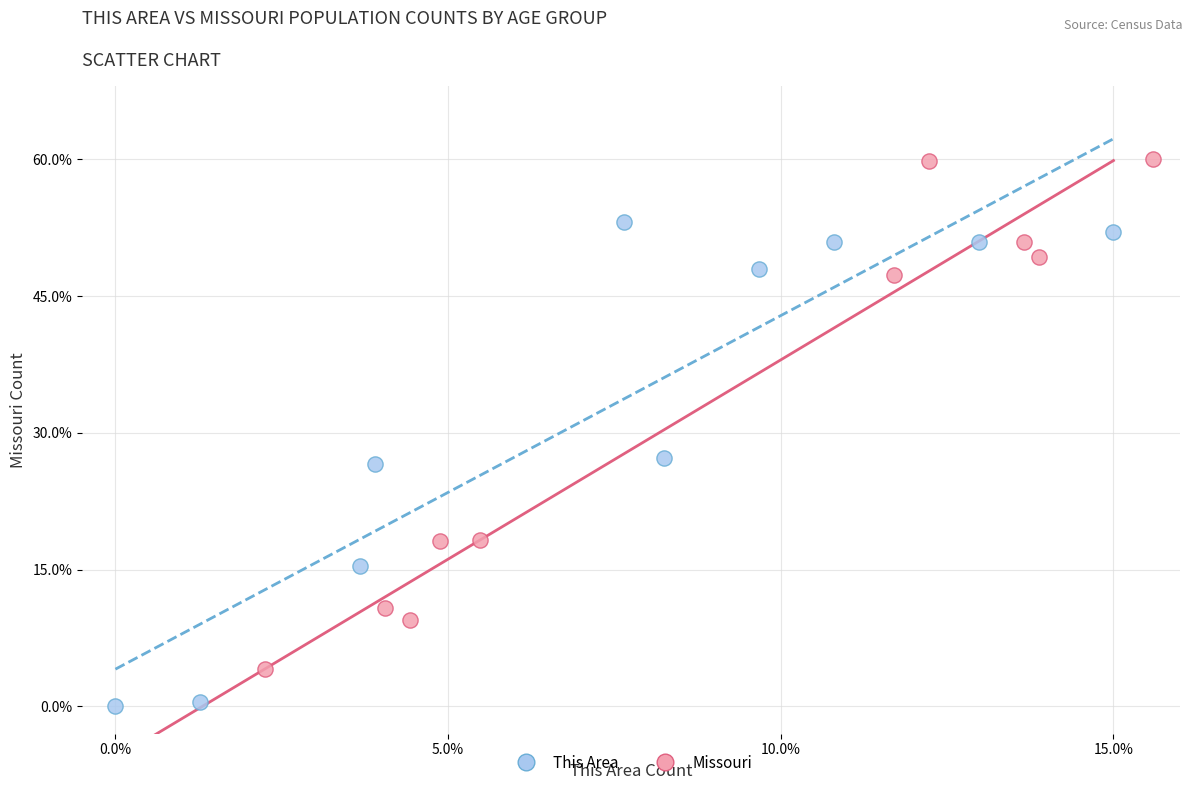

Which series contains the lowest Y value?

This Area